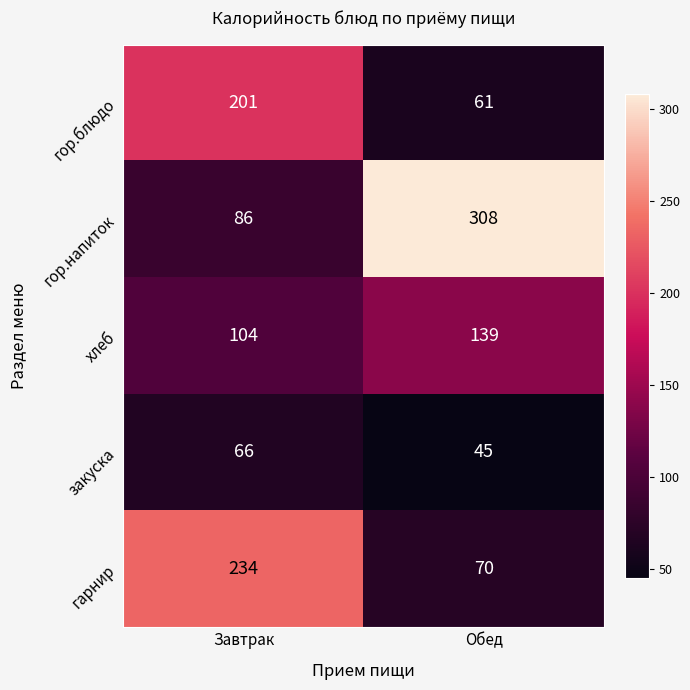

At Завтрак, list the series in order from largest to smallest.

гарнир, гор.блюдо, хлеб, гор.напиток, закуска